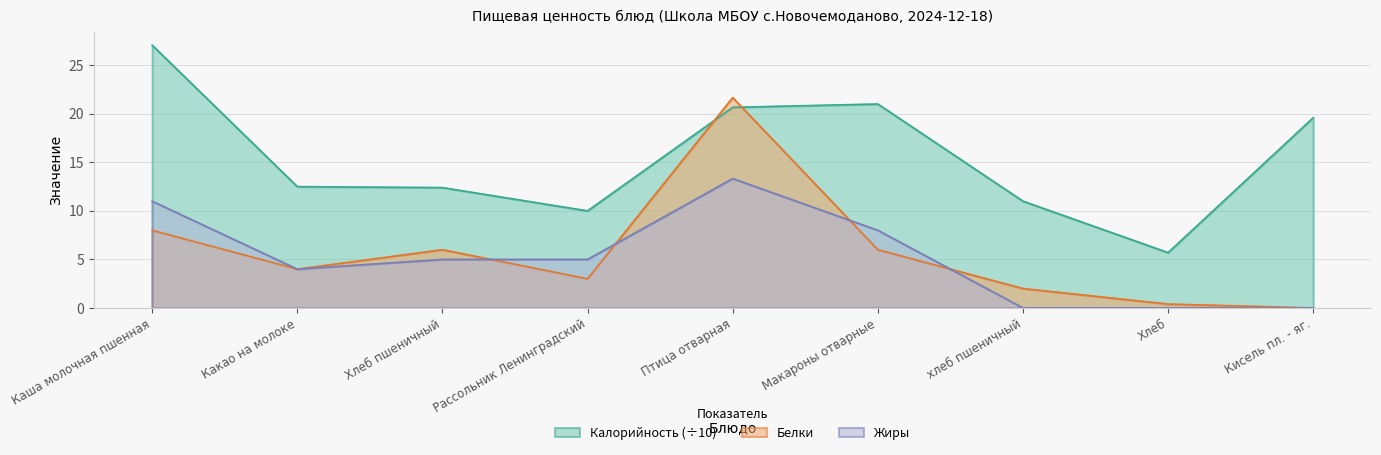

Where does the Белки series first go above 4?

Каша молочная пшенная